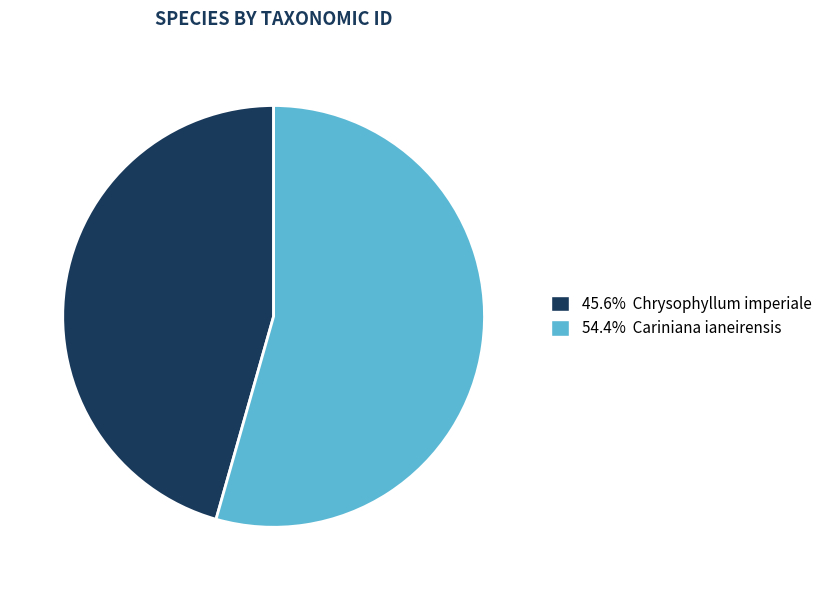

To the nearest percent, what is the difference between the largest and smallest slice percentages?

9%